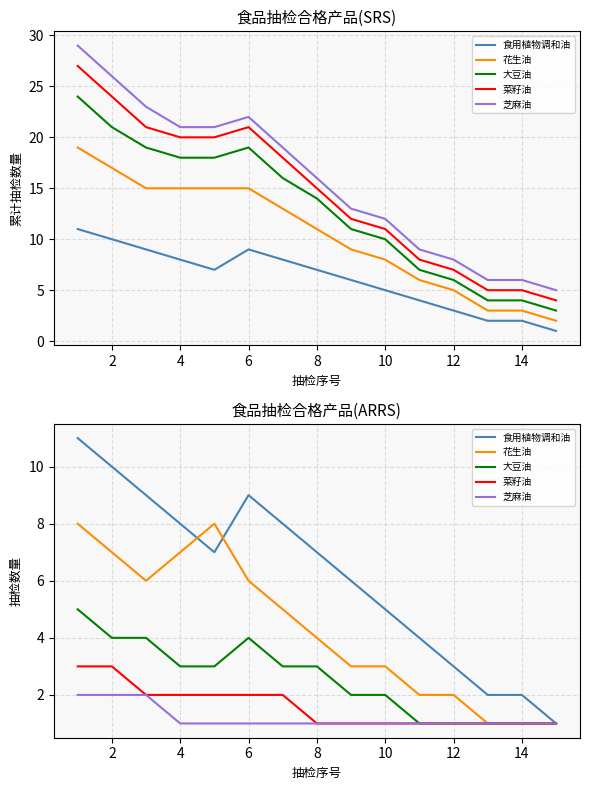

What is the spread (max minus min) of values at 4?

7